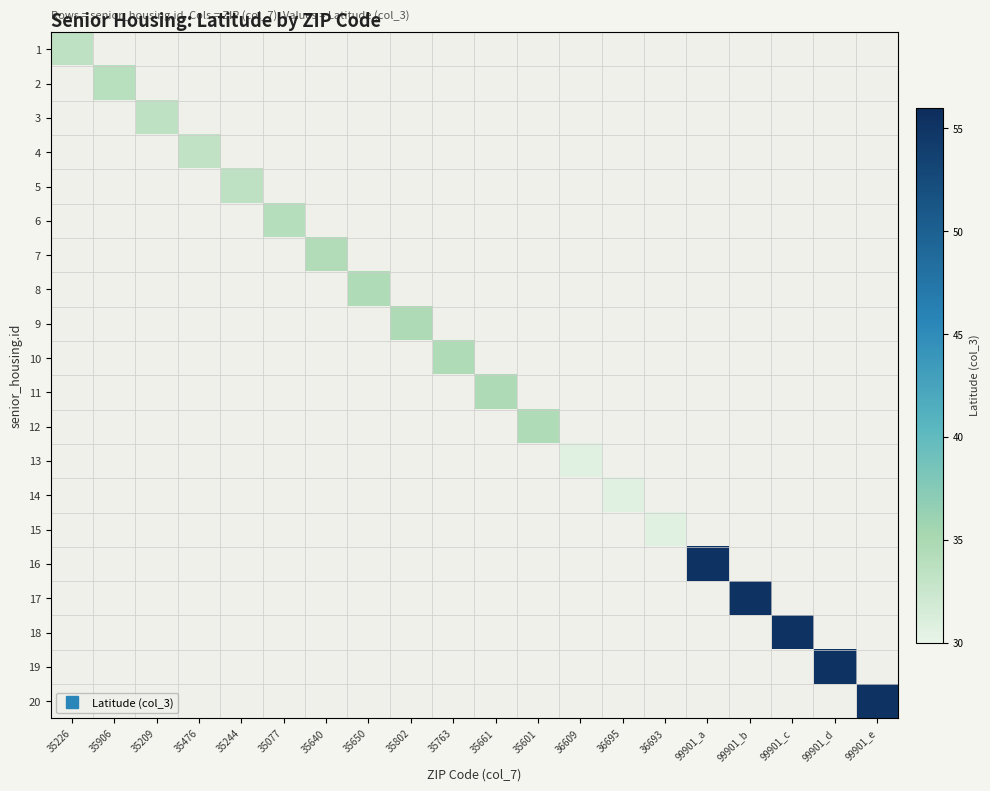

Which category has the highest value across all series?

99901_b